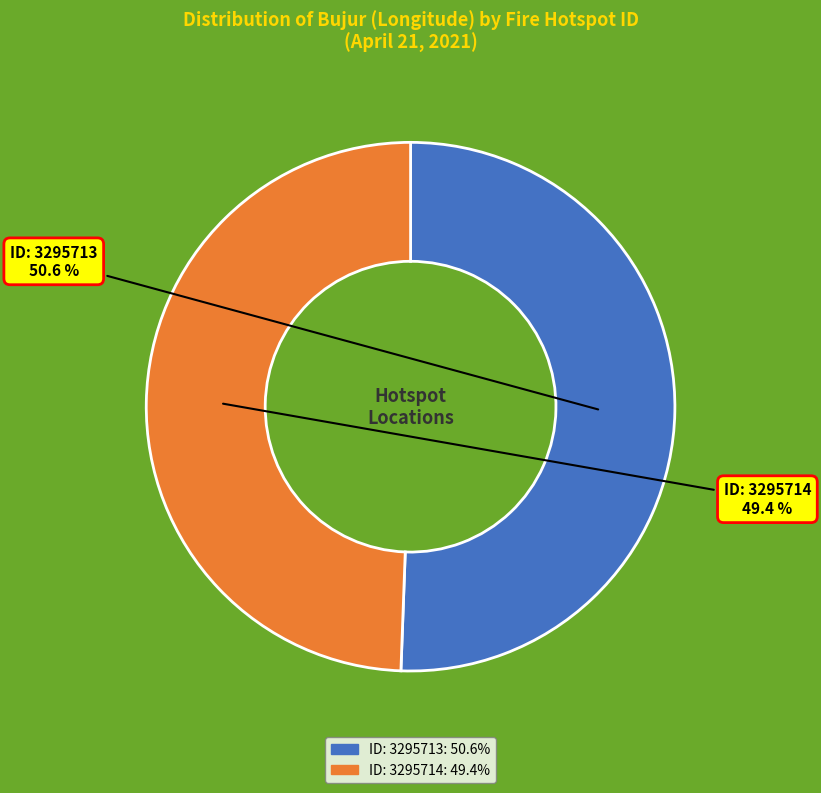

Is there a majority slice in this chart?

Yes